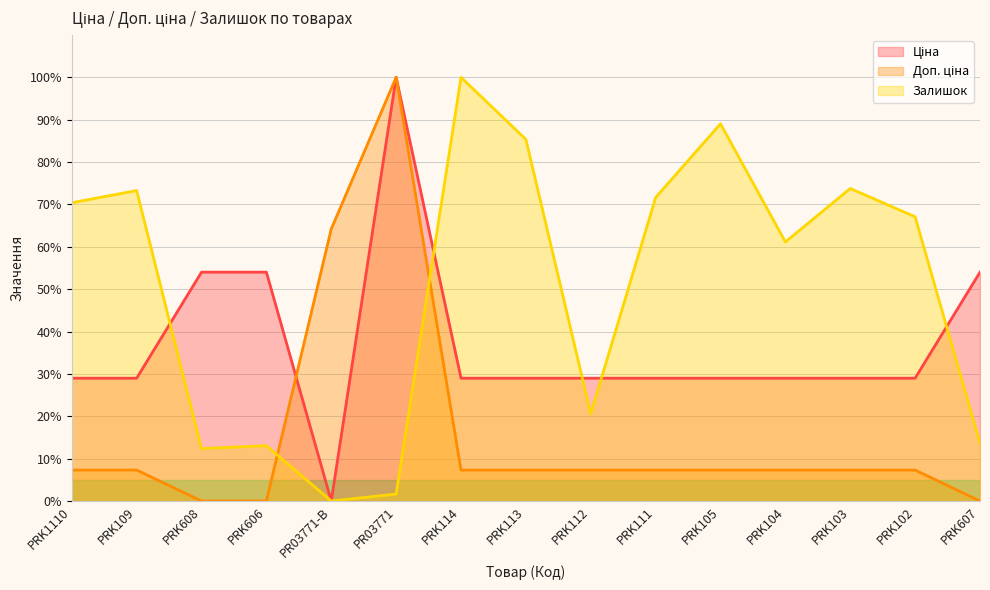

Which series has the largest range (max minus min)?

Ціна